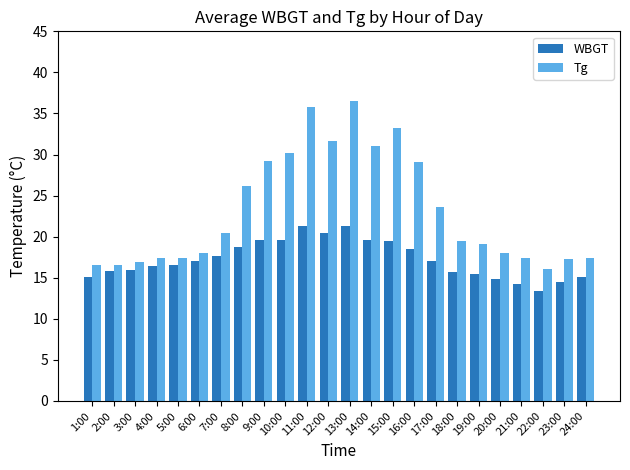

Is the value of WBGT at 18:00 greater than the value of Tg at 3:00?

No